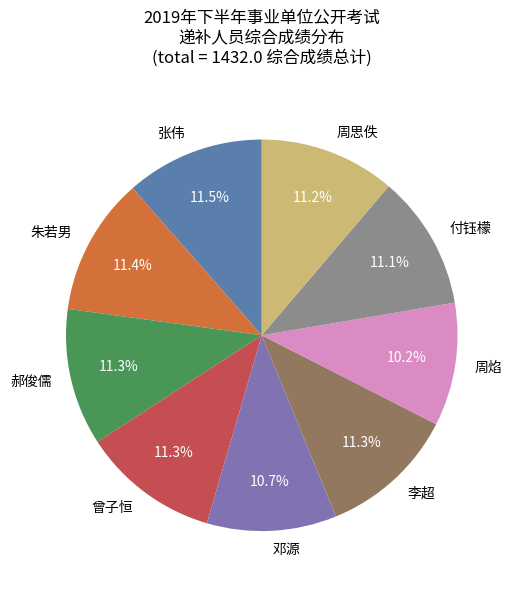

To the nearest percent, what is the combined percentage of 郝俊儒 and 邓源?

22%